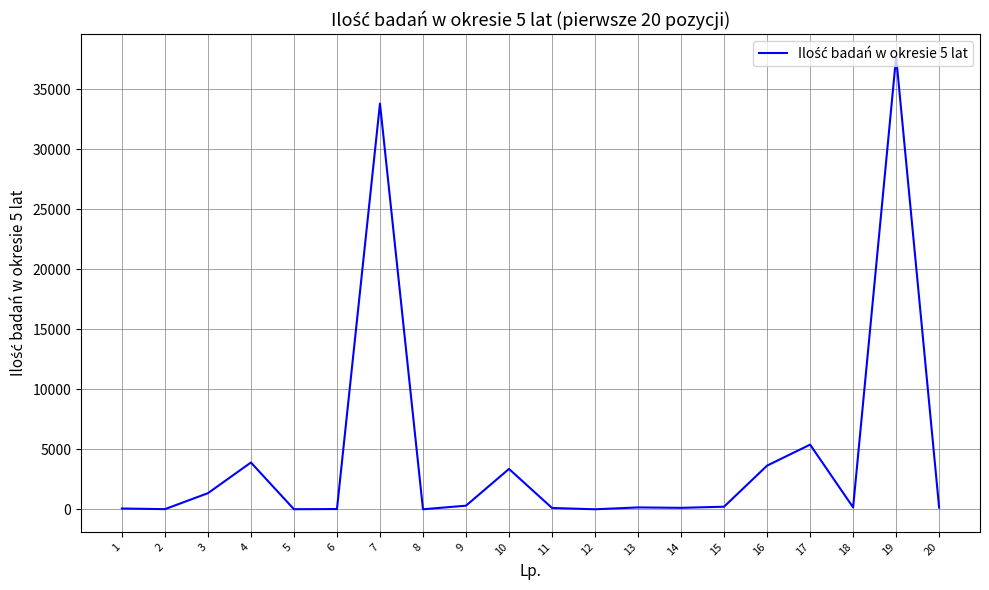

Is it true that the value at 17 is 1118?

False